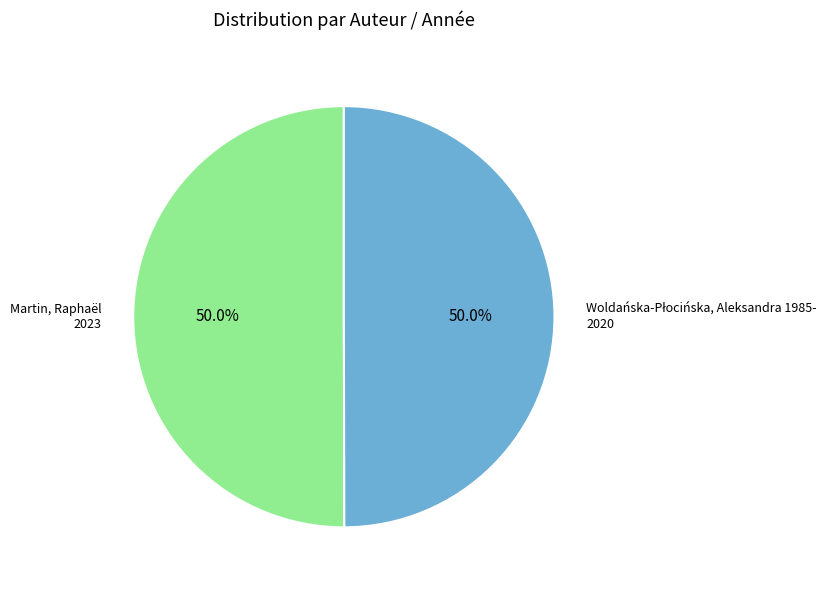

What percentage is NOT represented by Martin, Raphaël?

50.0%